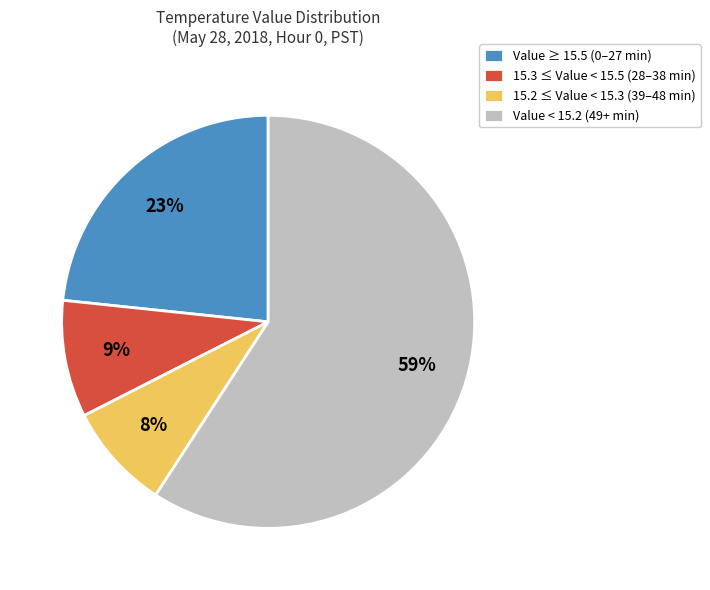

Which has a higher value, Value ≥ 15.5 (0–27 min) or Value < 15.2 (49+ min)?

Value < 15.2 (49+ min)